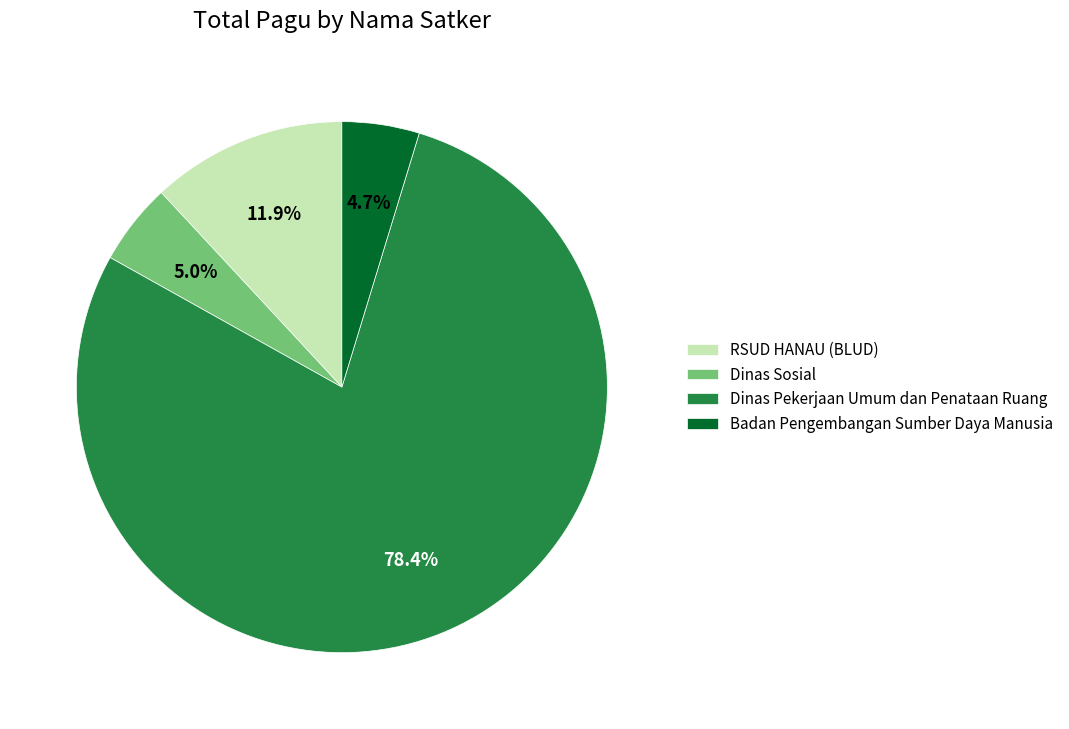

The RSUD HANAU (BLUD) slice represents 45% of the pie. True or false?

False